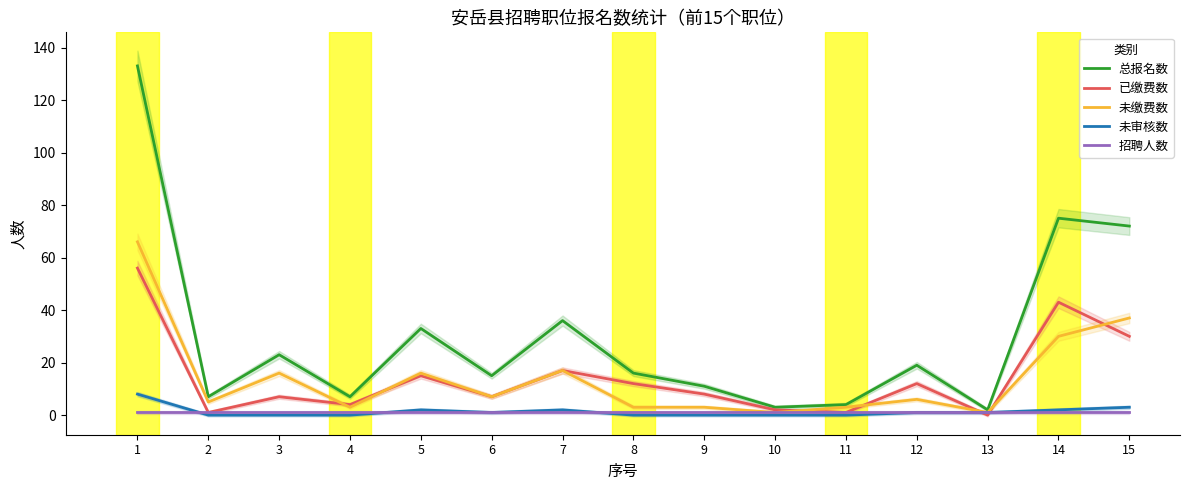

The value of 未缴费数 at 12 is 6. True or false?

True